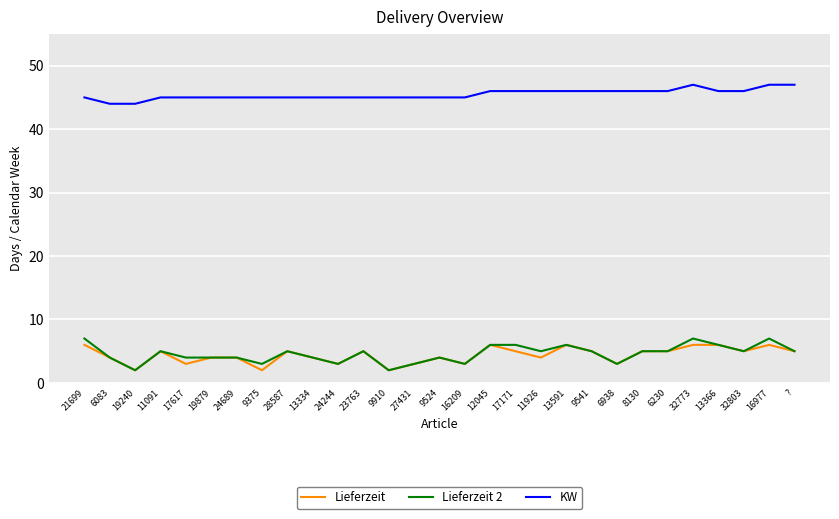

True or false: KW has more than 0 points higher than both neighbors.

True